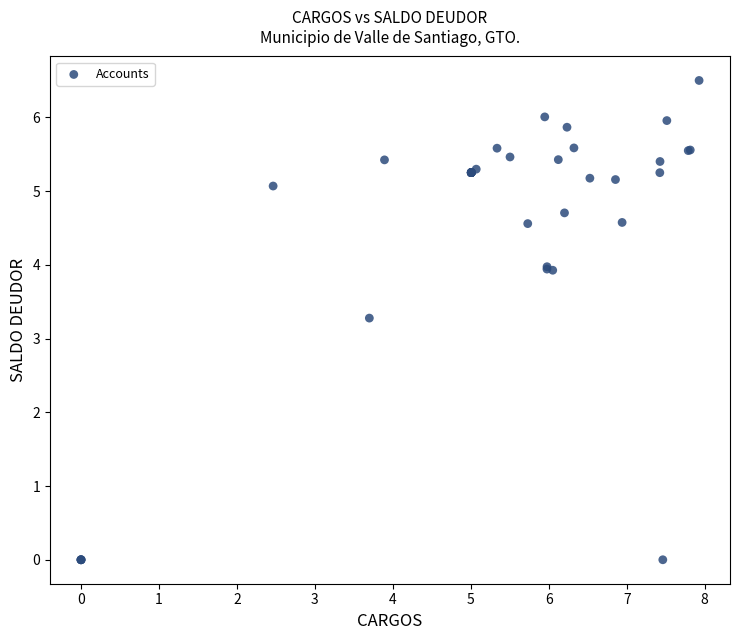

What Y value in the scatter plot is closest to 3?

3.3